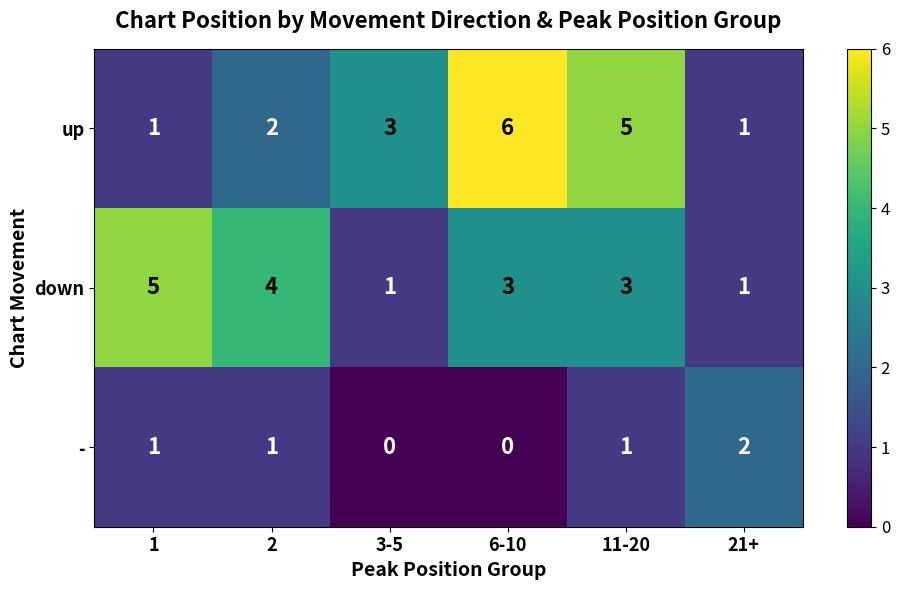

What is the difference between the second highest and second lowest values in the up series?

4